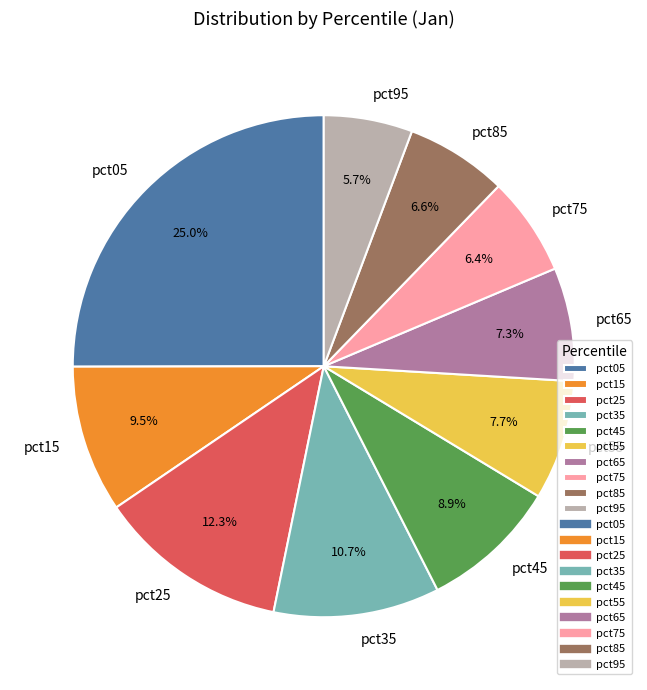

Is there any slice that represents more than half of the pie?

No